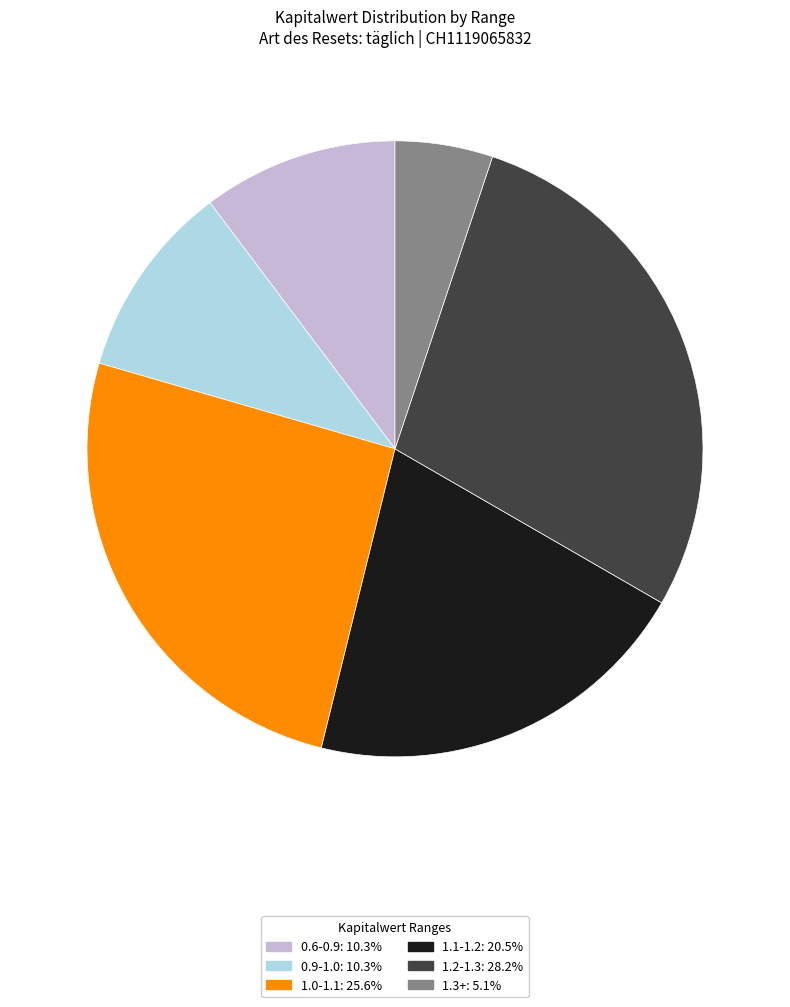

Does any single category account for the majority?

No